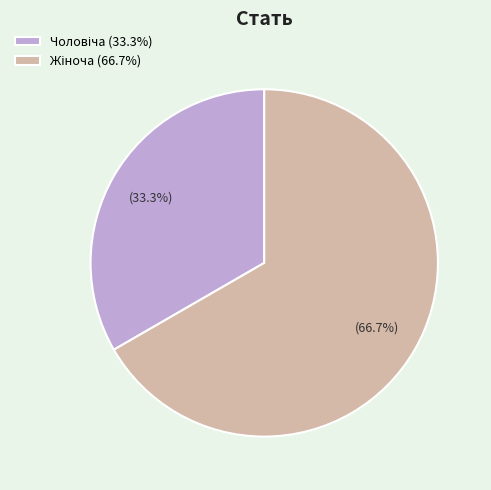

Is there any slice that represents more than half of the pie?

Yes